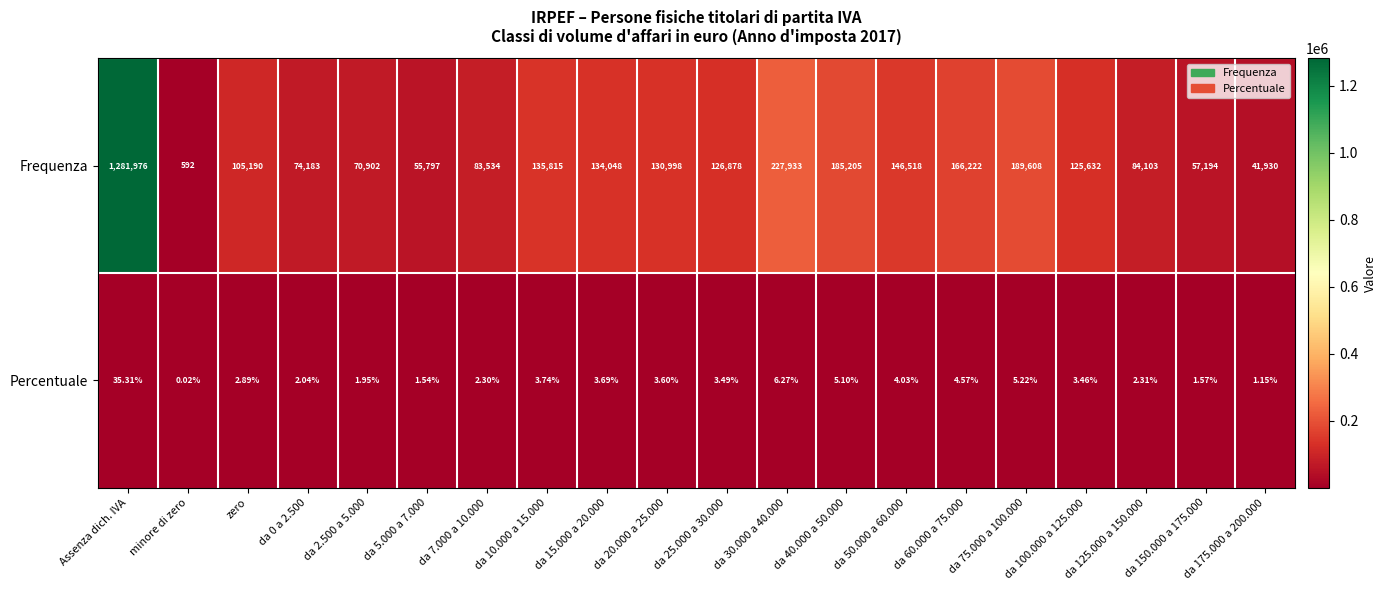

Which category has the highest value in the Frequenza series?

Assenza dich. IVA